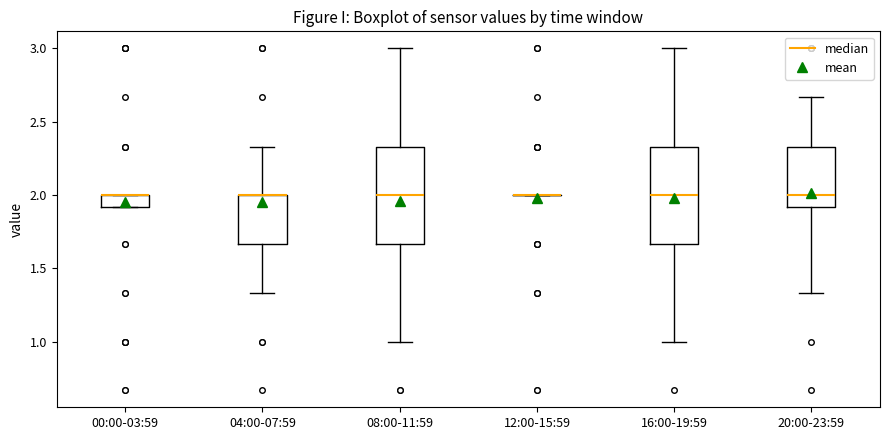

Reading left to right, read every box against the y-axis: the position of its median line, the range the box covers, and the ends of its whiskers. The values are not printed on the chart, so give them approximately, as read against the axis.

00:00-03:59: median 2.00 (drawn on the box's upper edge), box 1.90 to 2.00, whiskers 1.90 to 2.00
04:00-07:59: median 2.00 (drawn on the box's upper edge), box 1.65 to 2.00, whiskers 1.35 to 2.35
08:00-11:59: median 2.00, box 1.65 to 2.35, whiskers 1.00 to 3.00
12:00-15:59: box collapsed to a line at 2.00, whiskers 2.00 to 2.00
16:00-19:59: median 2.00, box 1.65 to 2.35, whiskers 1.00 to 3.00
20:00-23:59: median 2.00, box 1.90 to 2.35, whiskers 1.35 to 2.65